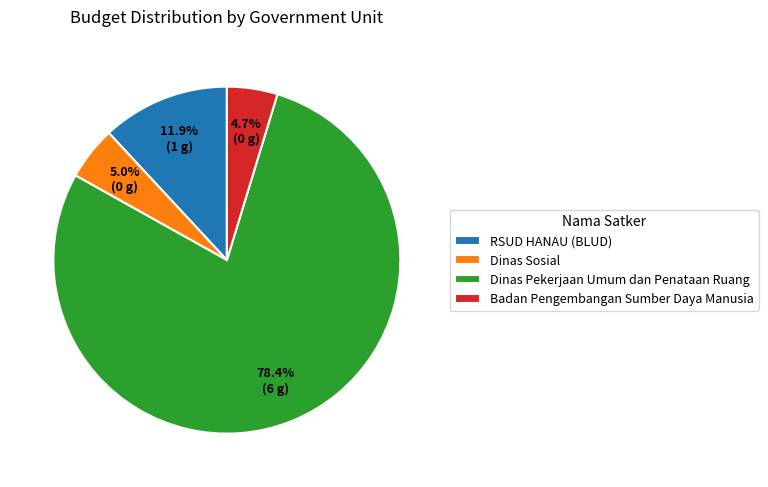

Is there any slice that represents more than half of the pie?

Yes